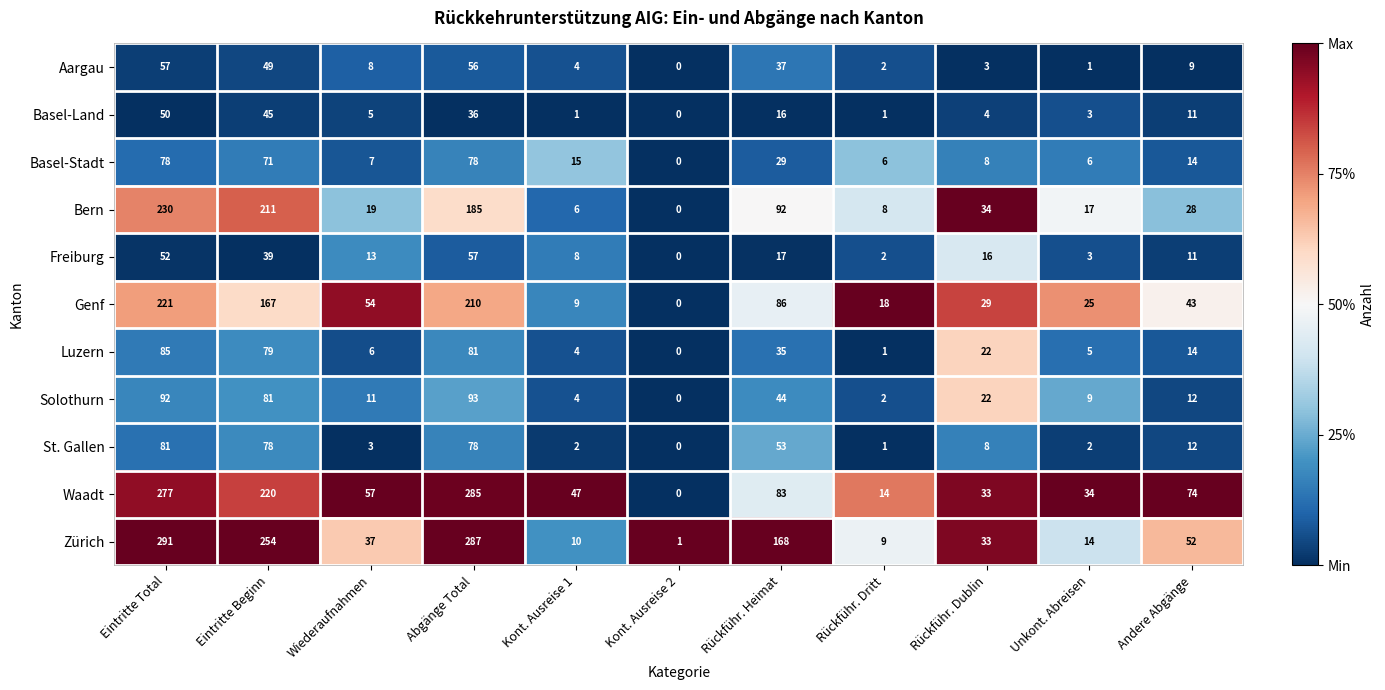

What is the difference between the highest and lowest values at Rückführ. Dublin?

31